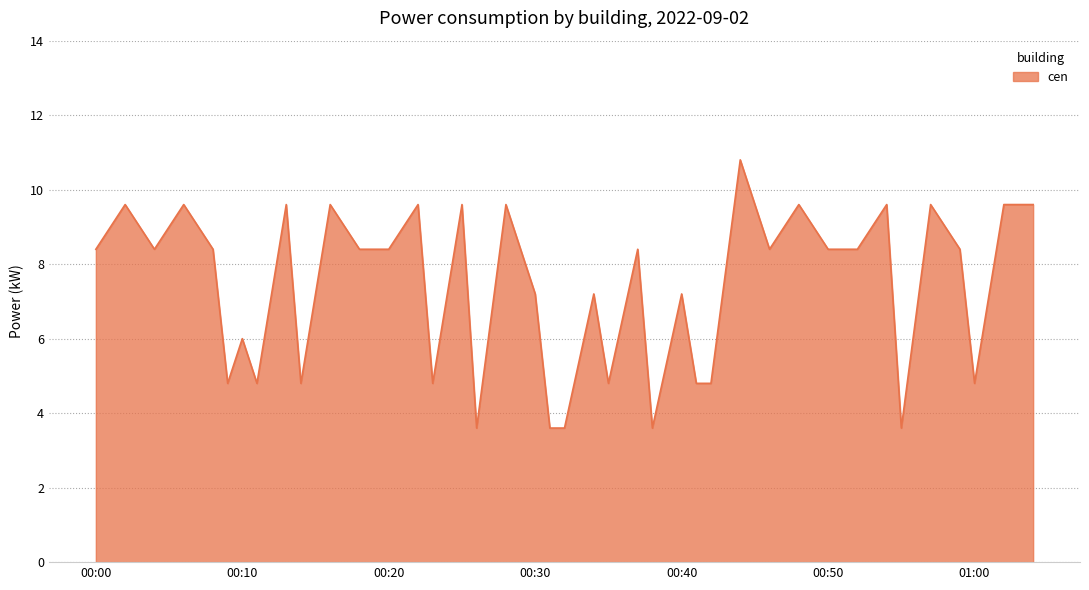

What is the maximum value shown in the chart?

10.8